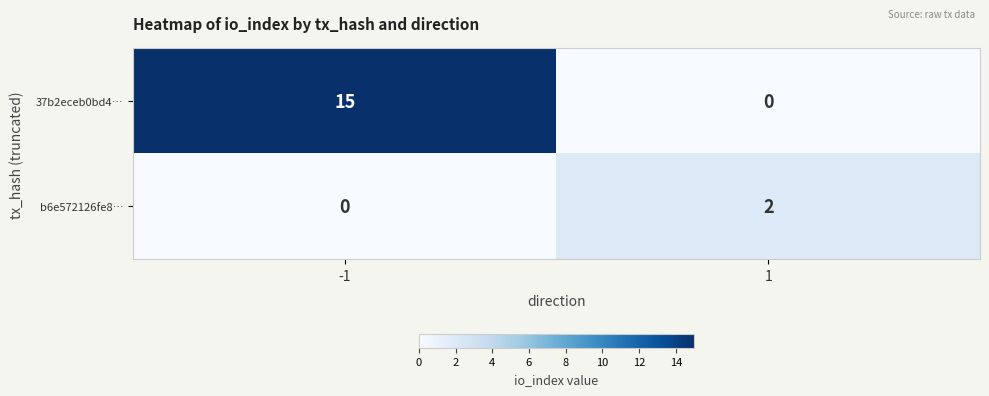

Which series has the largest total across all categories?

37b2eceb0bd4…